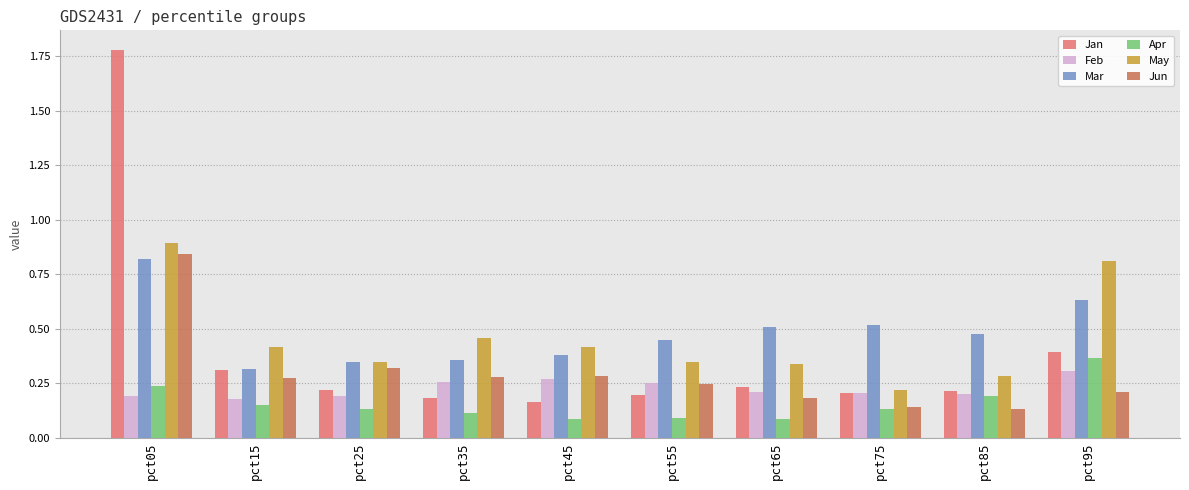

What is the sum of all Feb values?

2.2